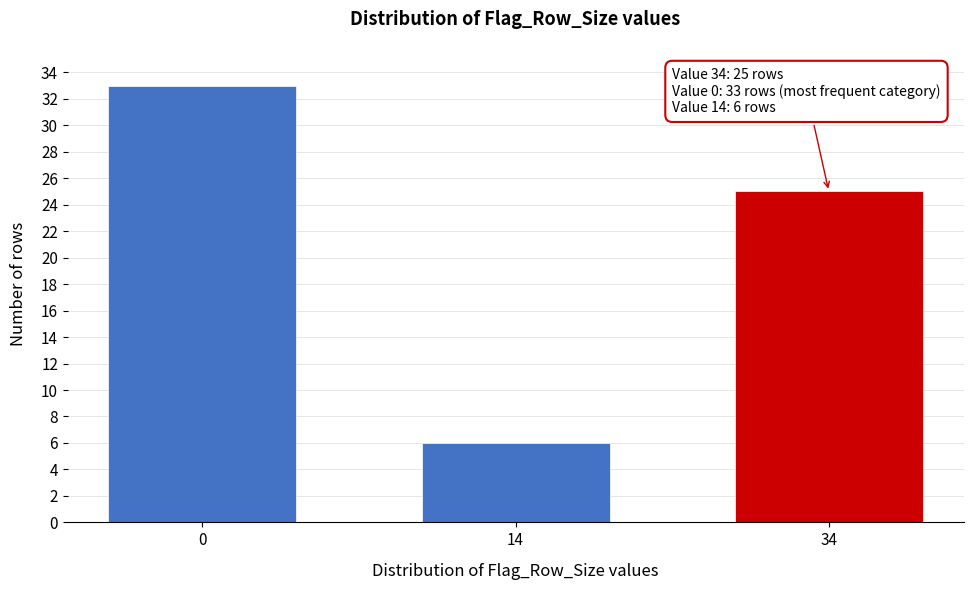

Reading right to left, what are all the values shown in this chart?

34=25	14=6	0=33